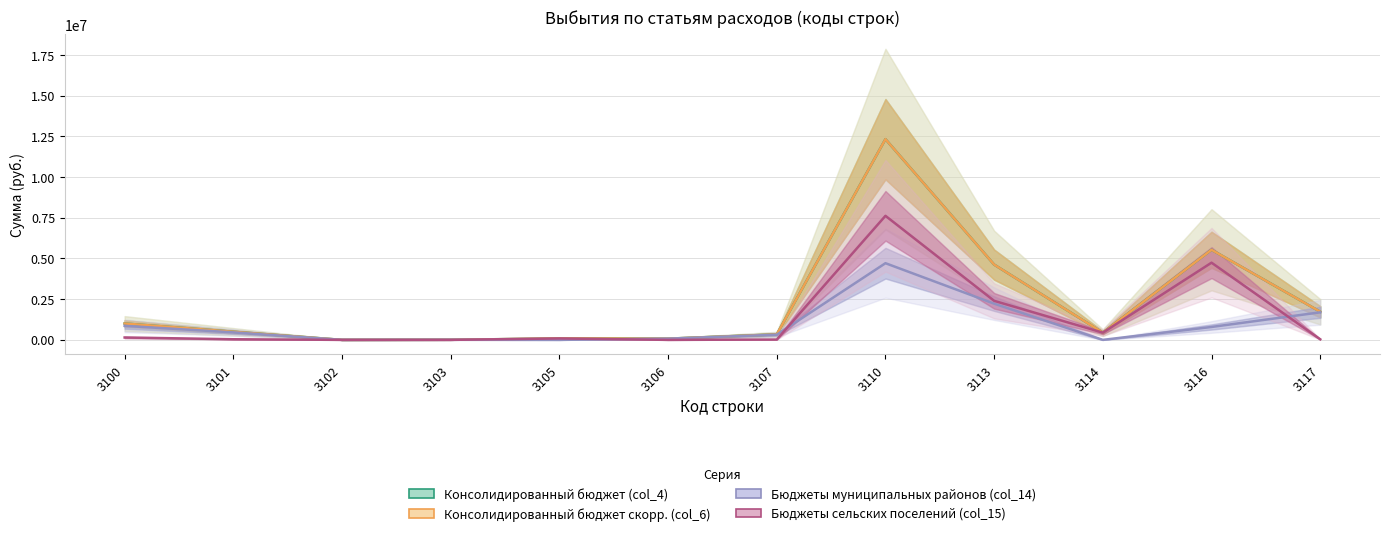

List the labels in order of Консолидированный бюджет (col_4) value, largest first.

3110, 3116, 3113, 3117, 3100, 3101, 3114, 3107, 3105, 3106, 3103, 3102